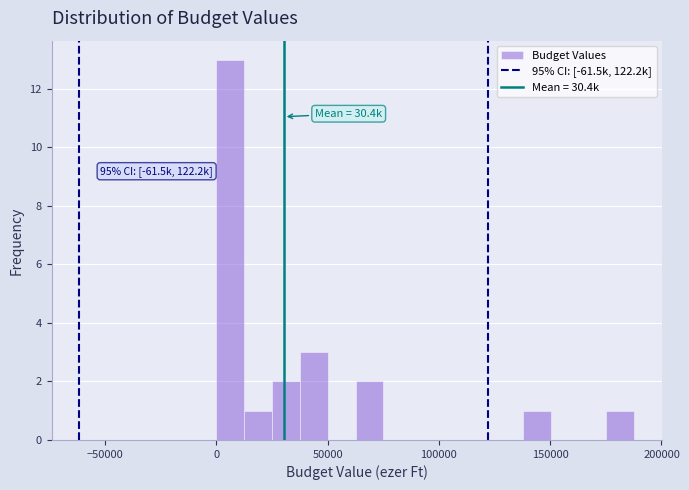

Around what value on the x-axis is the tallest bar? Give the approximate position of its centre, as read against the axis.

5000